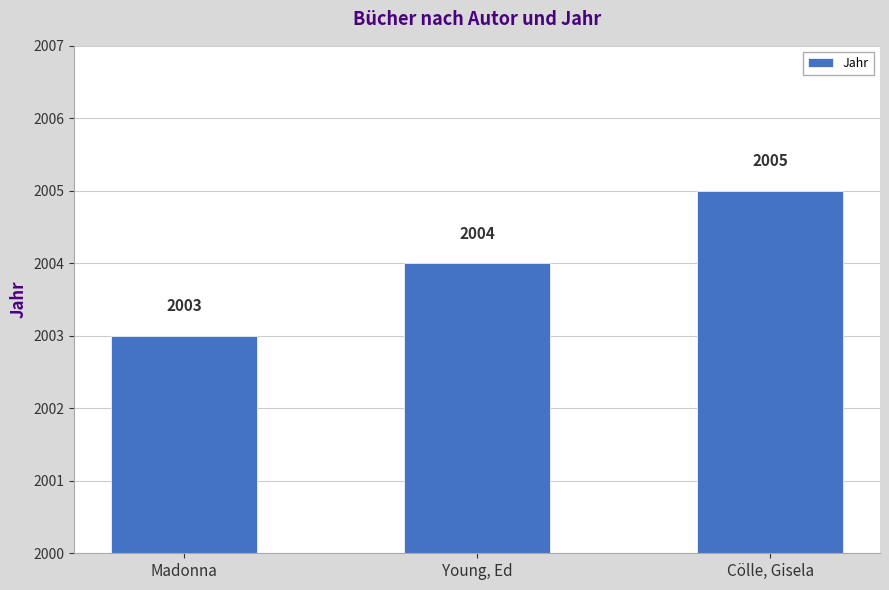

True or false: the data shows 3519 at Cölle, Gisela.

False